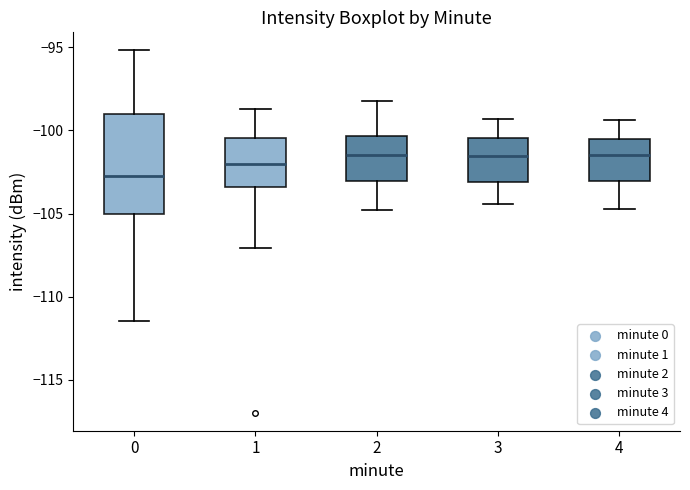

Comparing the boxes themselves (not the whiskers), which one is the tallest?

0